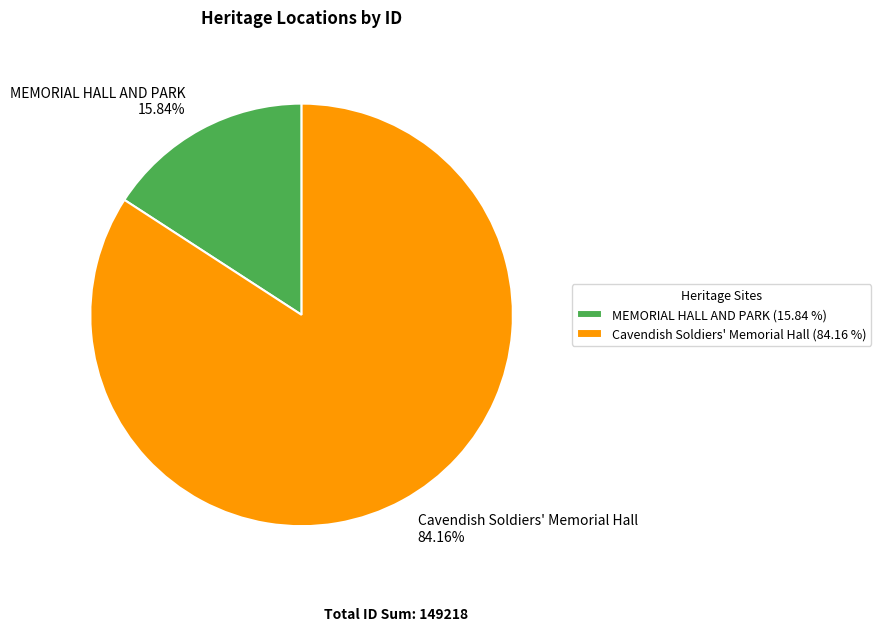

True or false: Cavendish Soldiers' Memorial Hall accounts for 99% of the total.

False